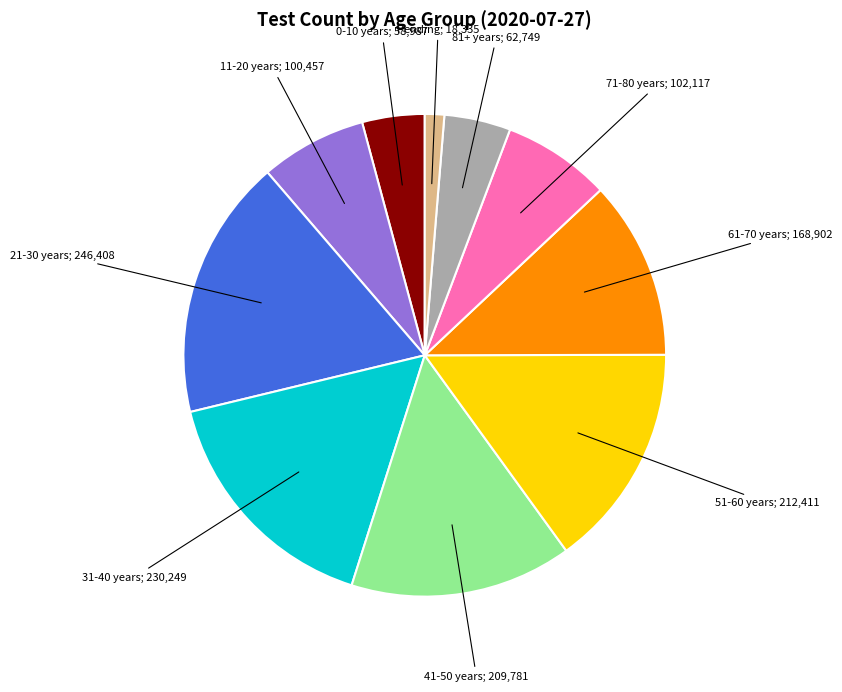

Is there any slice that represents more than half of the pie?

No